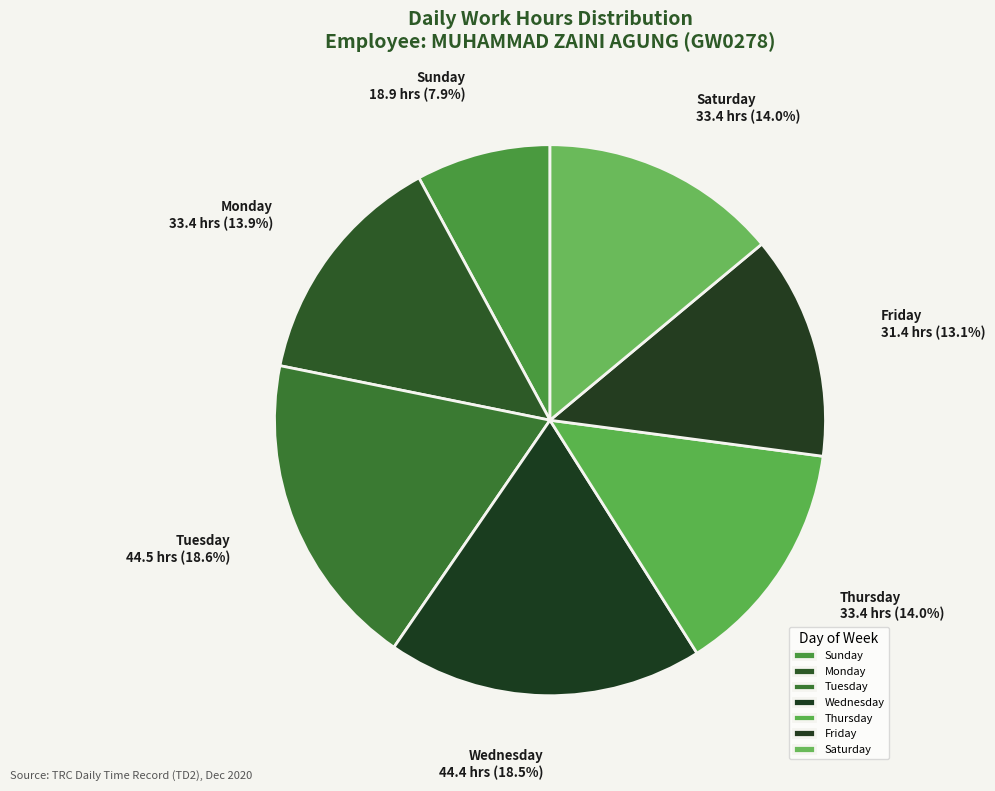

What is the smallest slice in the pie chart?

Sunday